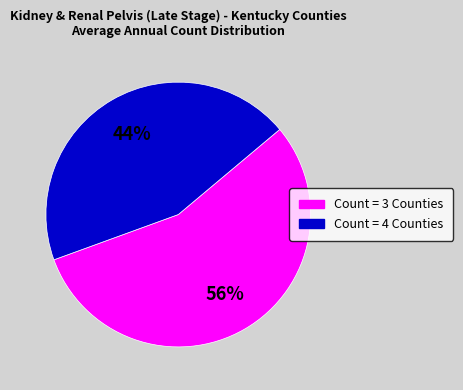

To the nearest percent, what is the average slice percentage?

50%